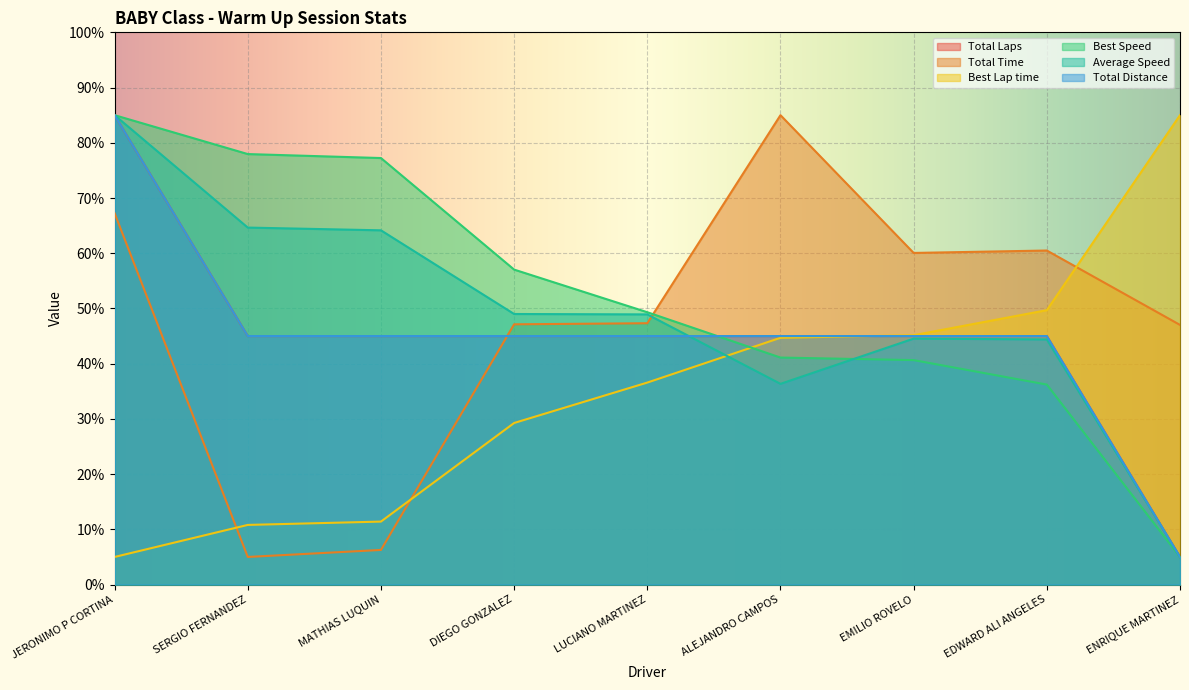

At which label does Total Laps reach its minimum?

ENRIQUE MARTINEZ